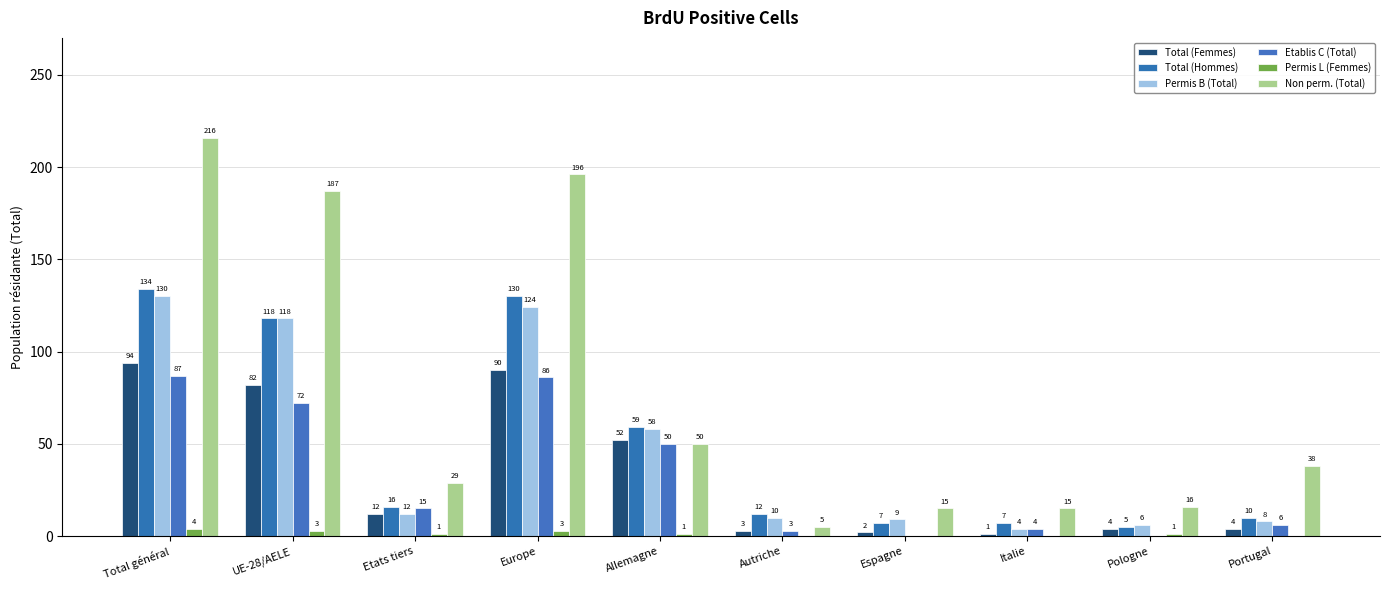

What is the highest value of the Non perm. (Total) series?

216